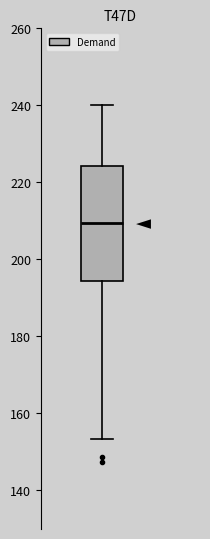

Read this box plot against the y-axis: the position of the median line, the range covered by the box, and the ends of both whiskers. The values are not printed on the chart, so give them approximately, as read against the axis.

median 210, box 194 to 224, whiskers 154 to 240